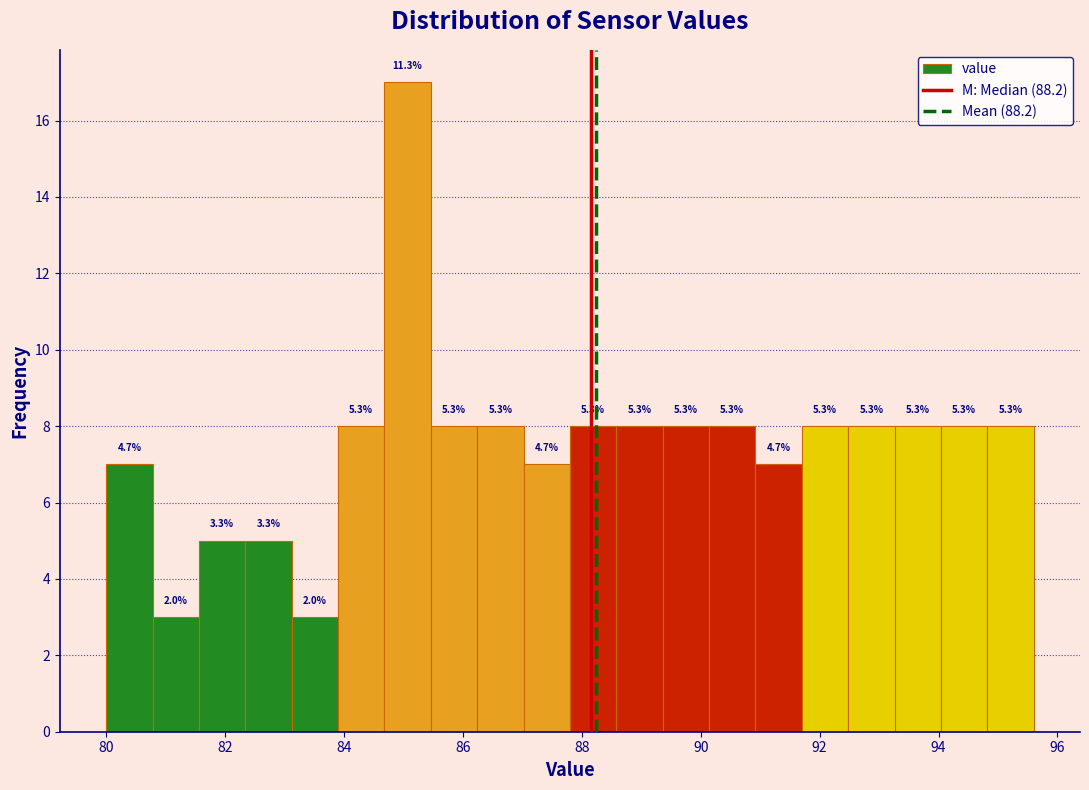

Around what value on the x-axis is the tallest bar? Give the approximate position of its centre, as read against the axis.

85.0